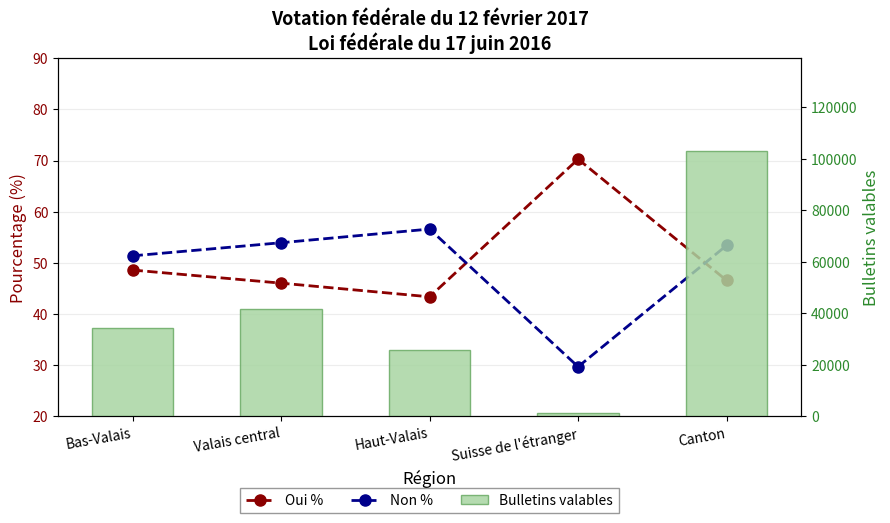

The value of Oui % at Bas-Valais is 29.9. True or false?

False